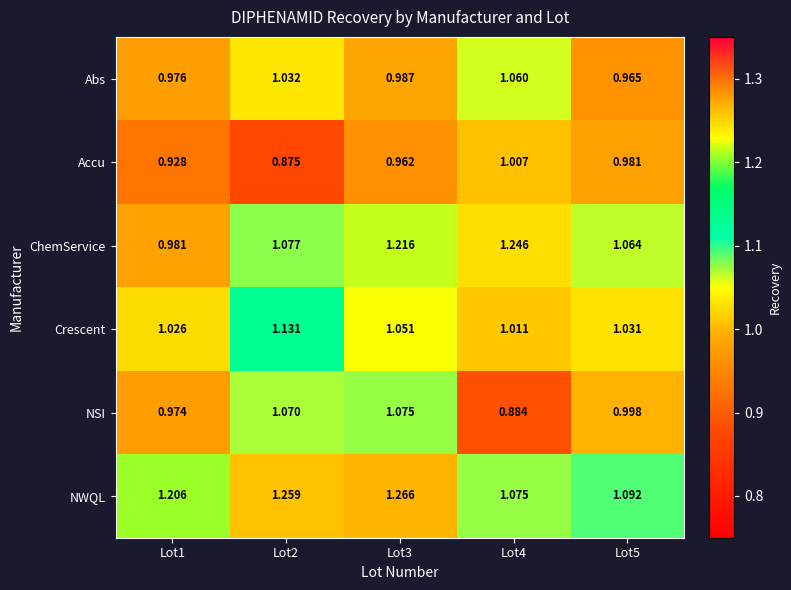

Between Lot2 and Lot5, which series saw the biggest shift?

NWQL